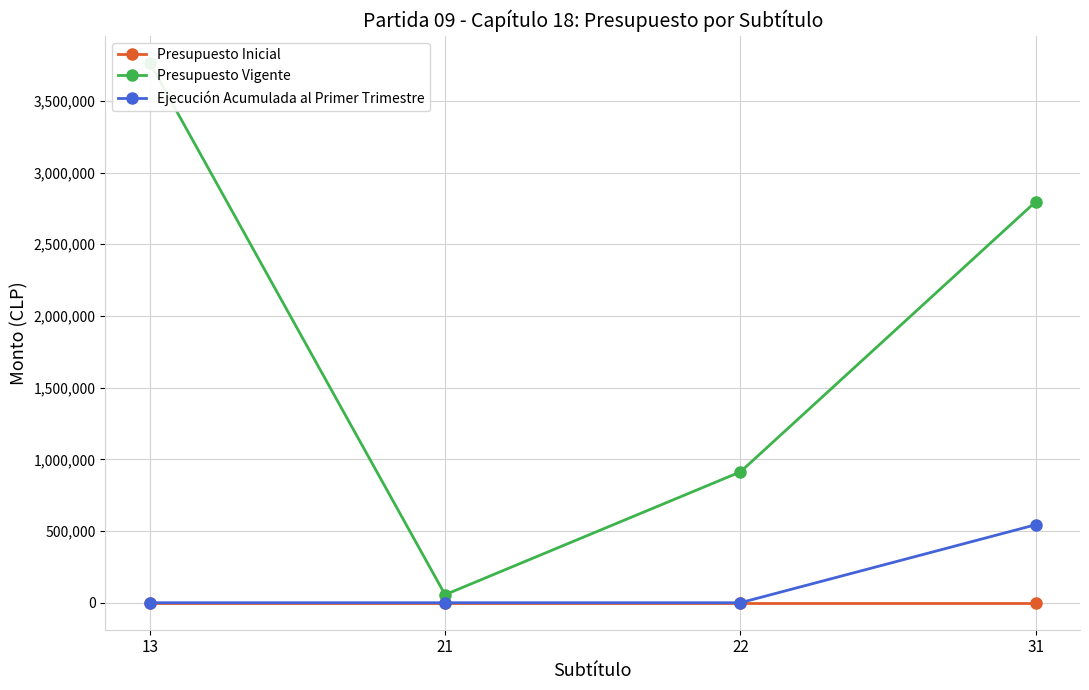

What is the total value across all series at 31?

3340111